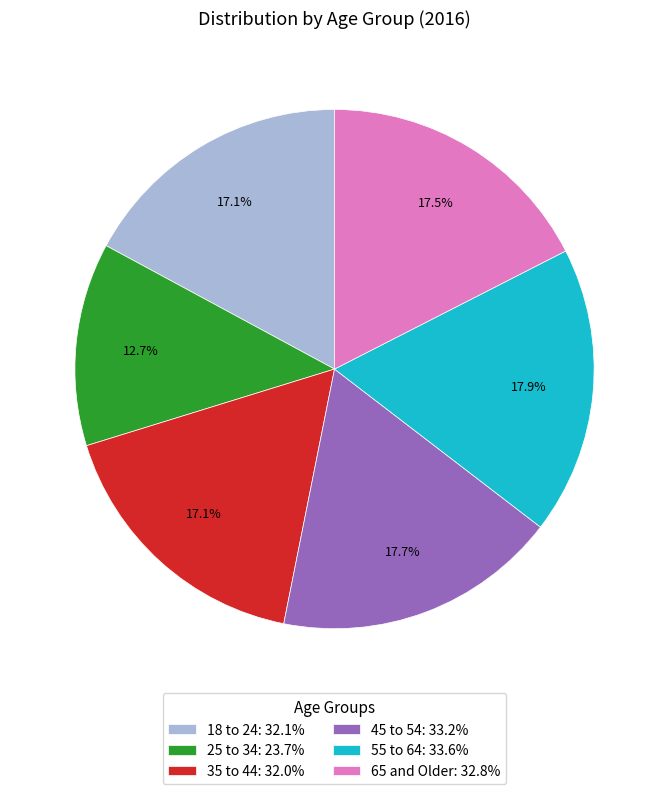

Count the number of slices in the pie.

6